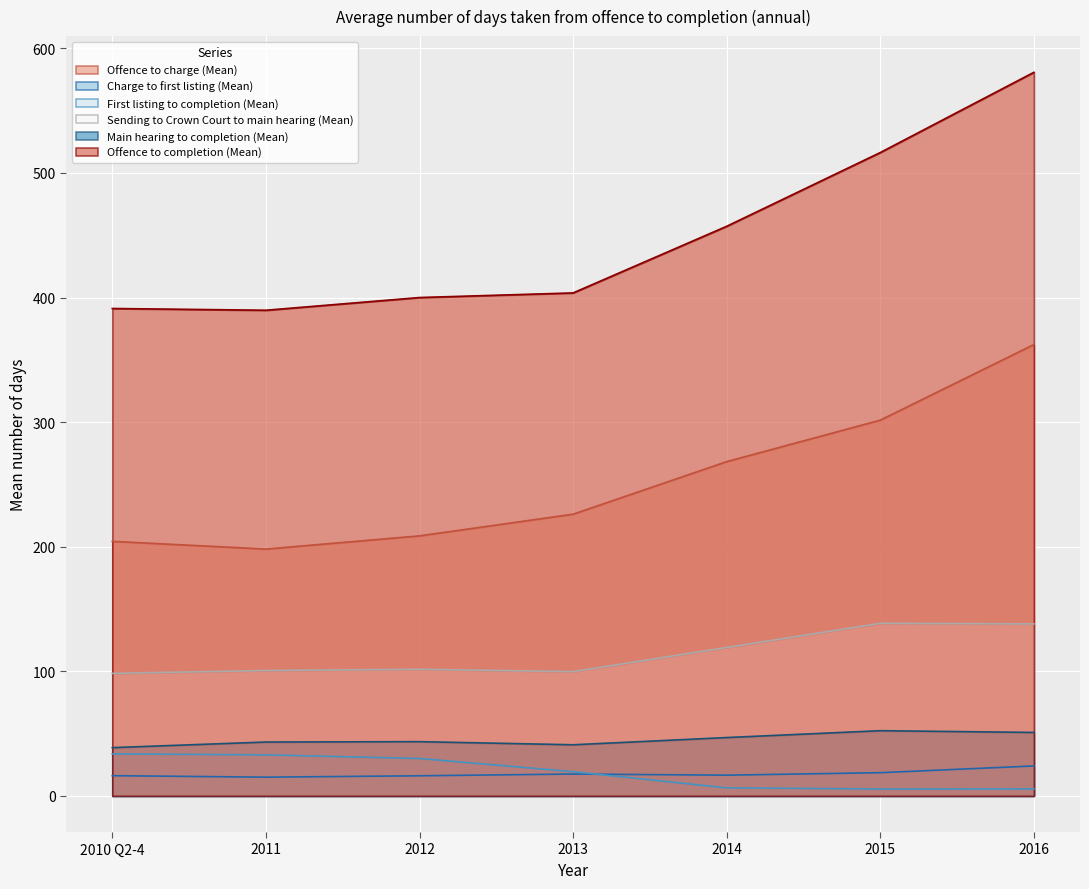

How many interior local valleys does the First listing to completion (Mean) series have?

1